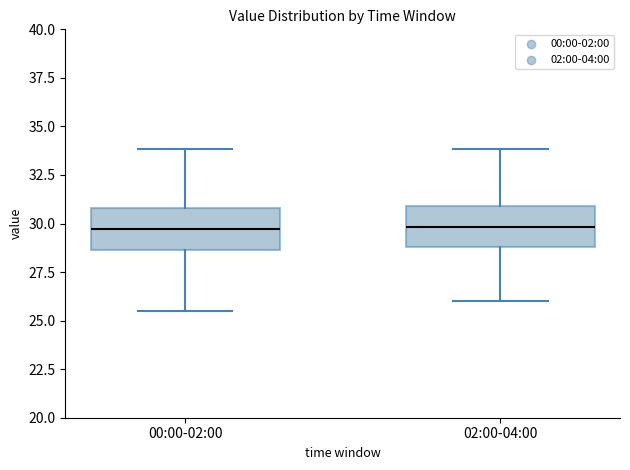

Reading left to right, transcribe this box plot: for each box, give where its median line is, the range the box spans, and where its two whiskers end, as read against the y-axis. The values are not printed on the chart, so give them approximately, as read against the axis.

00:00-02:00: median 29.5, box 28.5 to 31.0, whiskers 25.5 to 34.0
02:00-04:00: median 30.0, box 29.0 to 31.0, whiskers 26.0 to 34.0